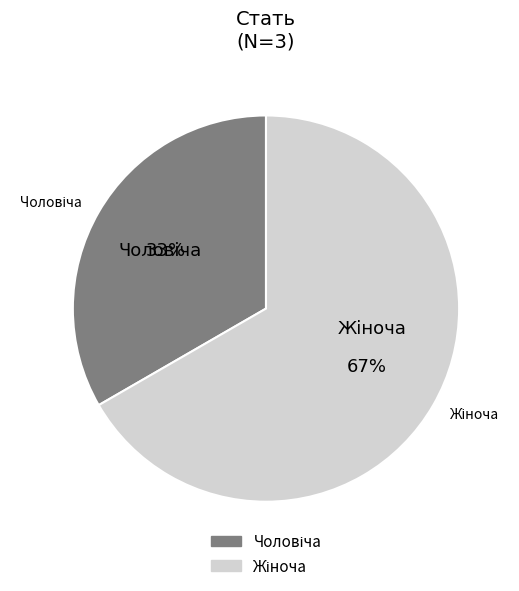

What is the total percentage of Жіноча and Чоловіча?

100.0%